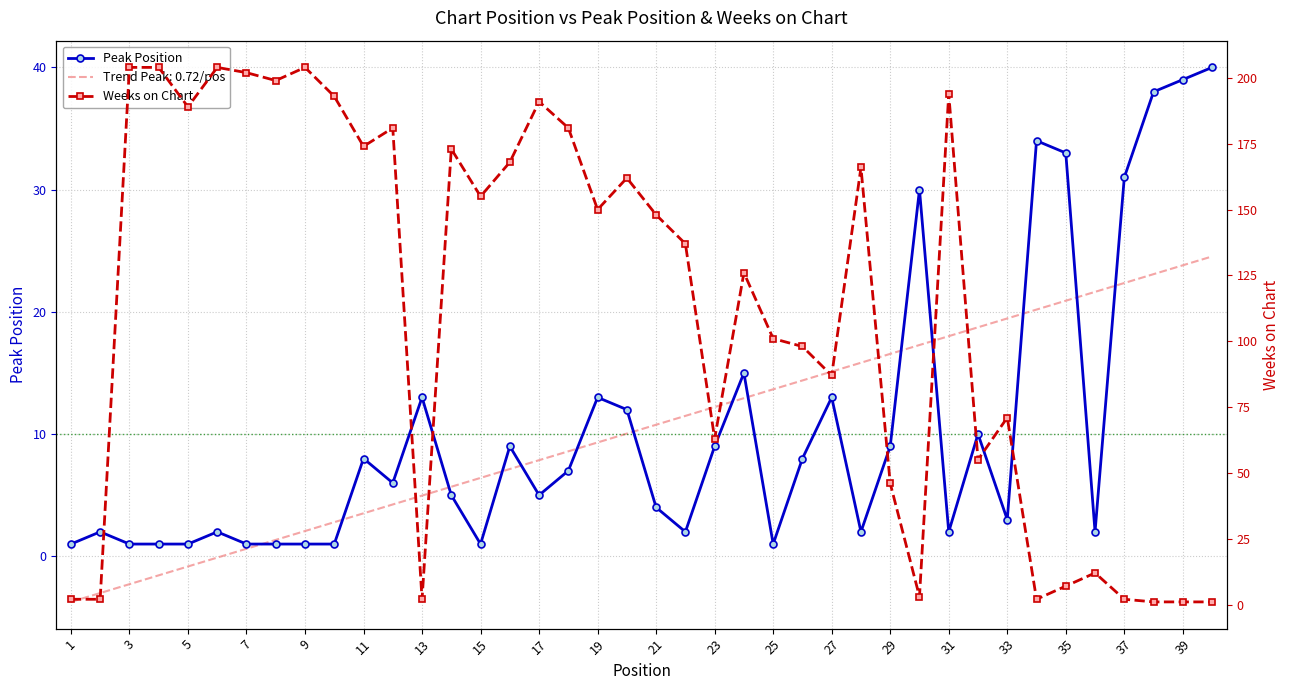

Is this an area chart (filled region under the line)?

No